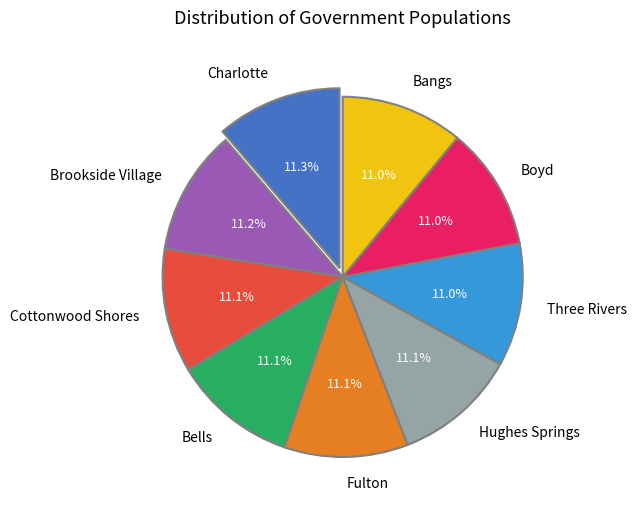

What is the ratio of the value at Bangs to the value at Cottonwood Shores?

1.0